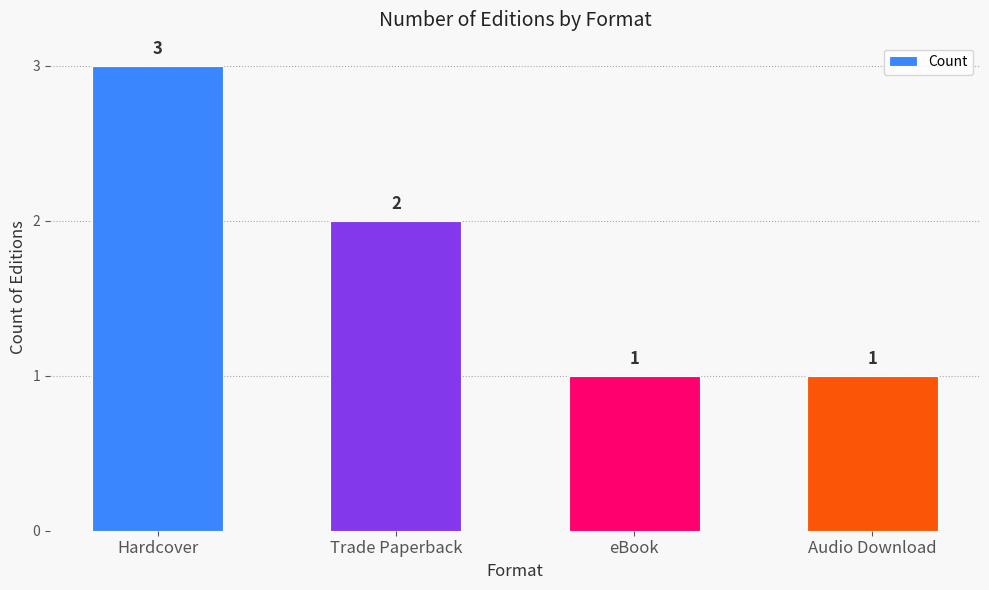

Reading right to left, what are all the values shown in this chart?

Audio Download=1	eBook=1	Trade Paperback=2	Hardcover=3